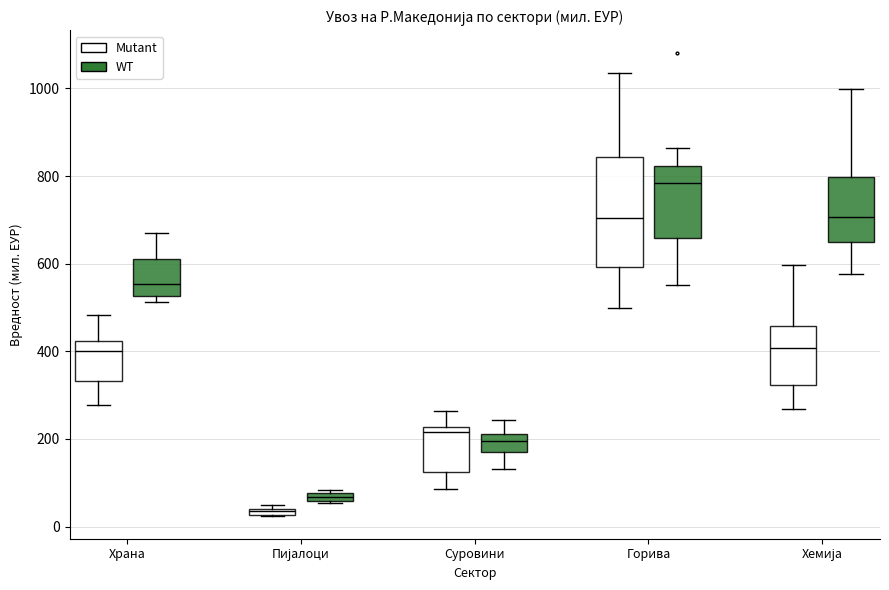

Where does the median line of the box for Храна (WT) sit on the y-axis? The values are not printed on the chart, so give them approximately, as read against the axis.

560